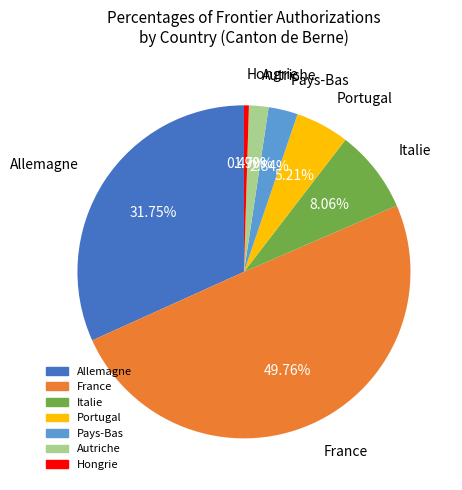

What portion of the pie excludes Allemagne?

68.2%